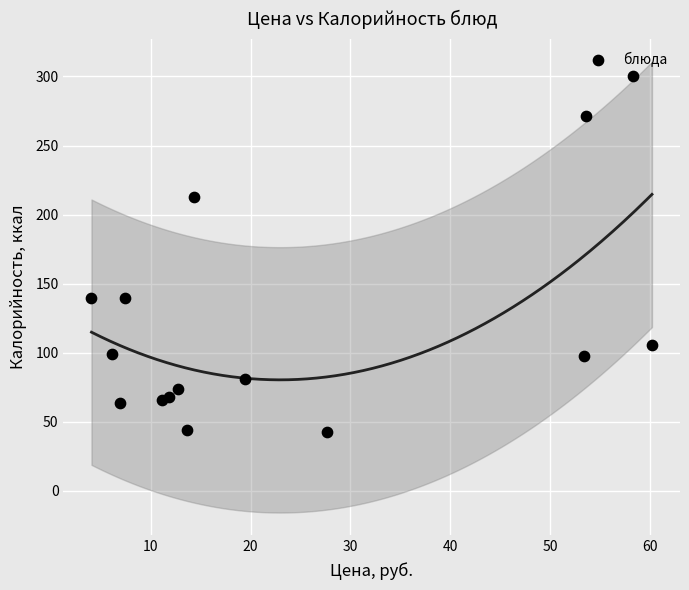

What is the range of Y values (max minus min)?

257.0